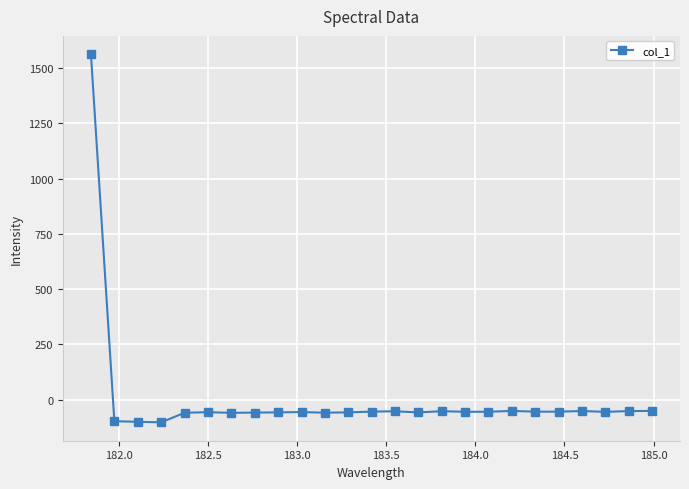

What is the difference between the second highest and minimum values?

51.8